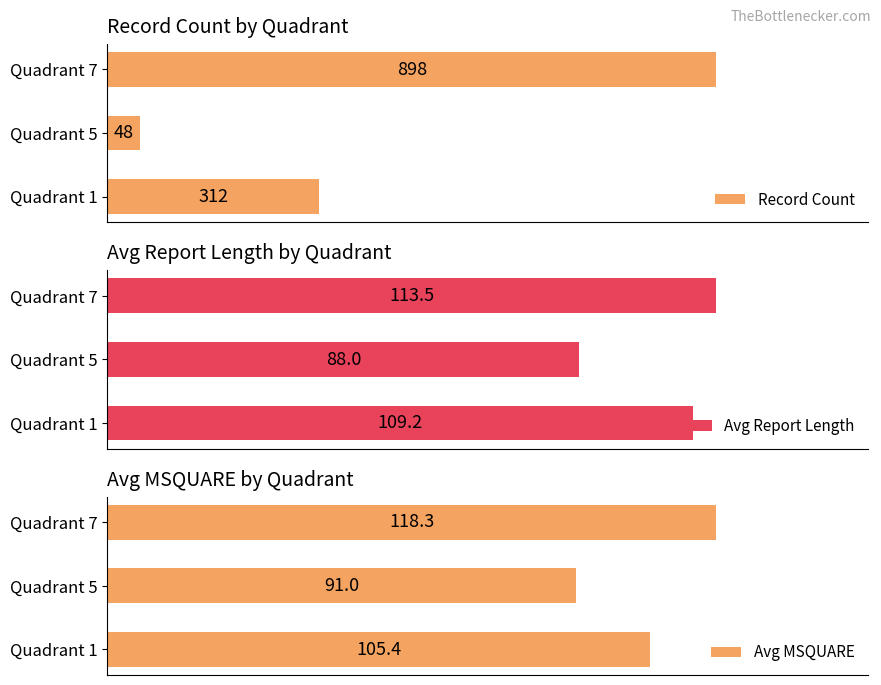

Where is Record Count nearest to the value 473?

Quadrant 1